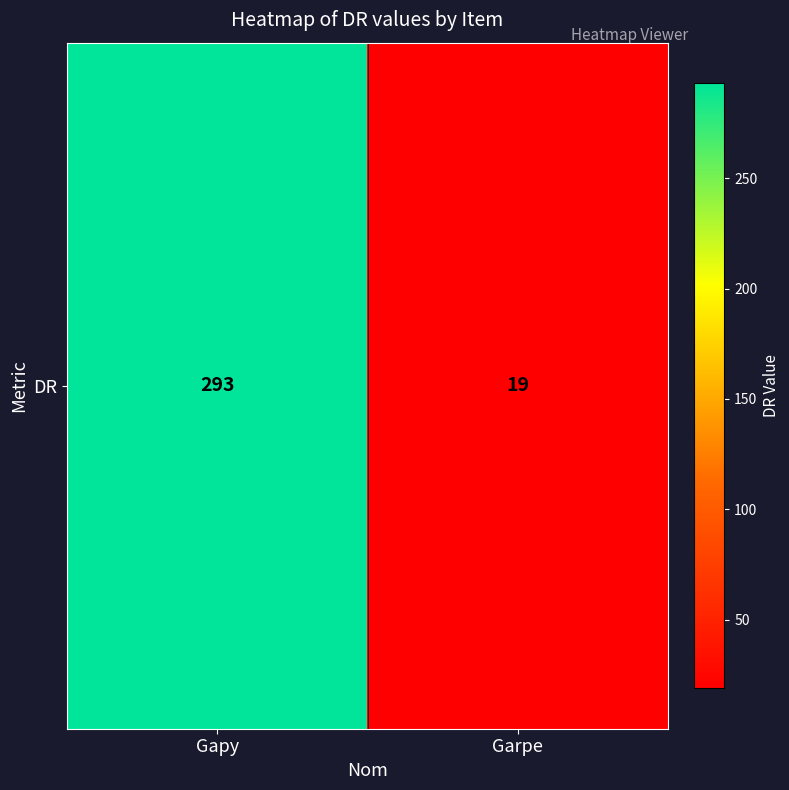

What is the difference between the values at Garpe and Gapy?

274